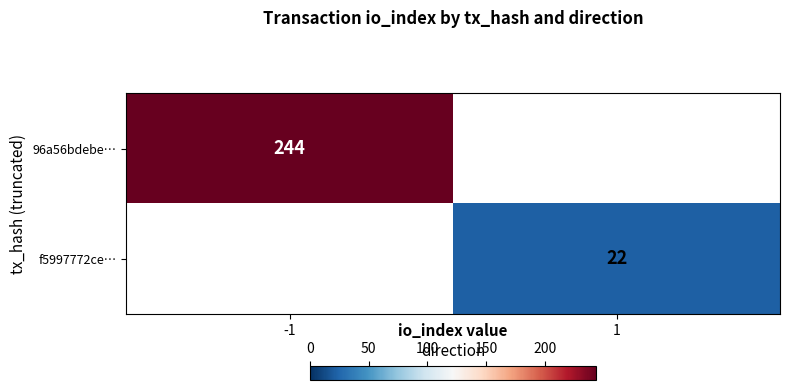

The 96a56bdebe… series shows 244 at -1. True or false?

True